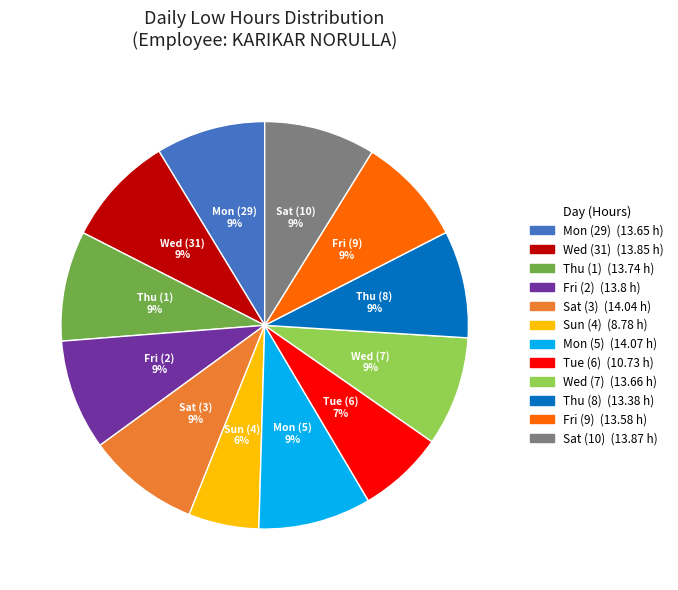

Is Thu (8) the majority of the pie?

No